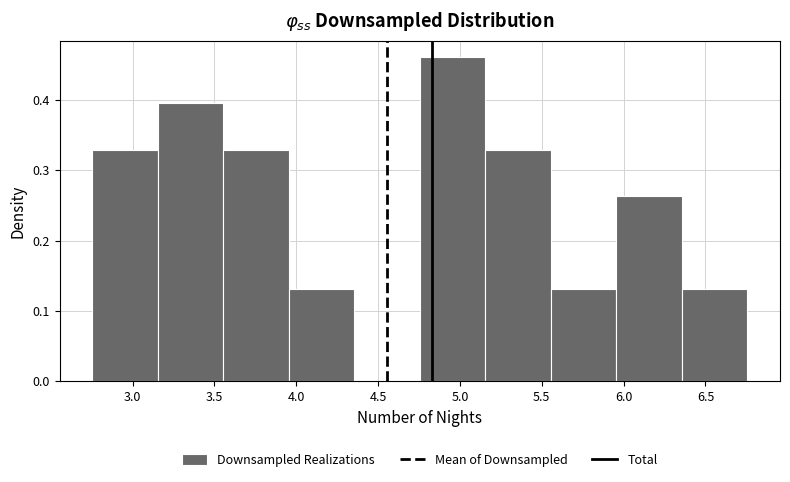

Over which range of the x-axis is the bar tallest?

4.75 to 5.15